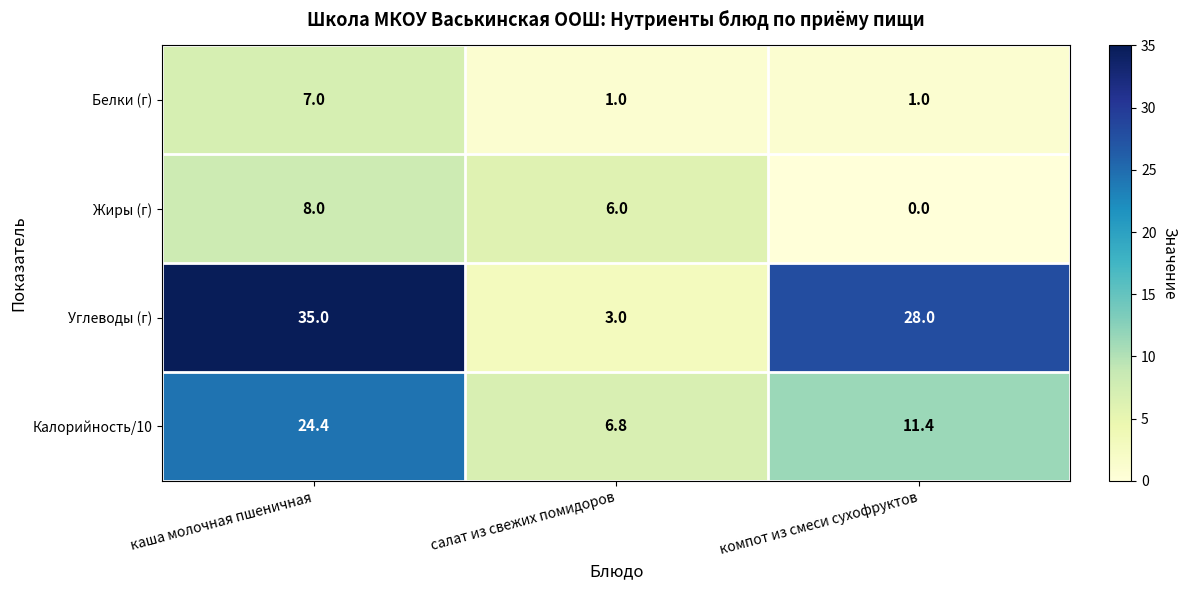

Rank the series by their maximum value, from highest to lowest.

Углеводы (г), Калорийность/10, Жиры (г), Белки (г)